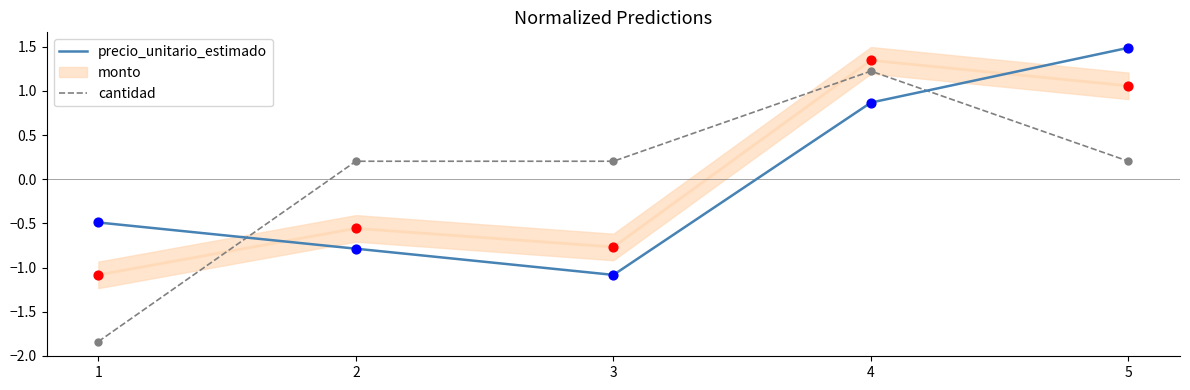

At which category is the sum across all series the highest?

4